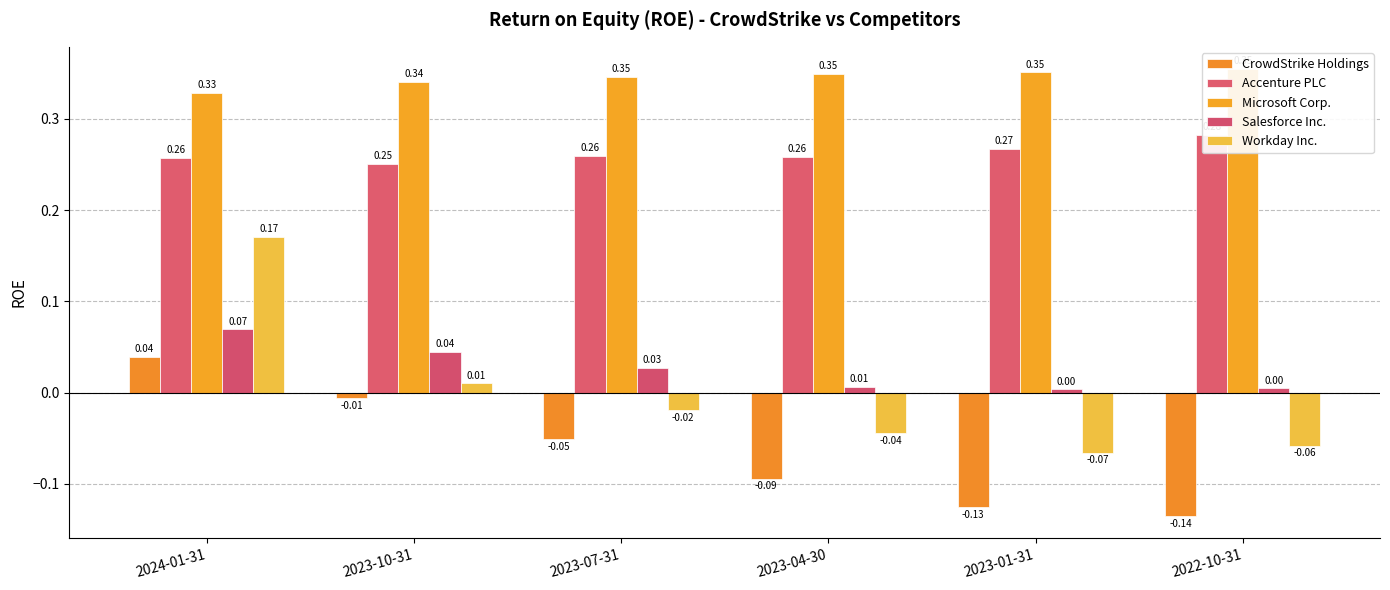

How many values in Workday Inc. are above zero?

2